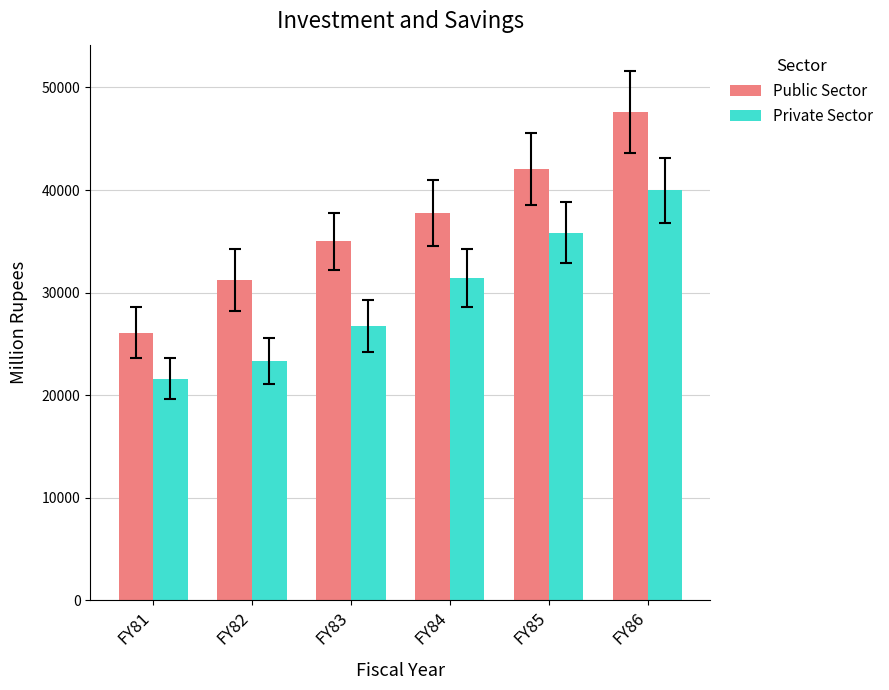

How many values in the Private Sector series are below 31419?

3